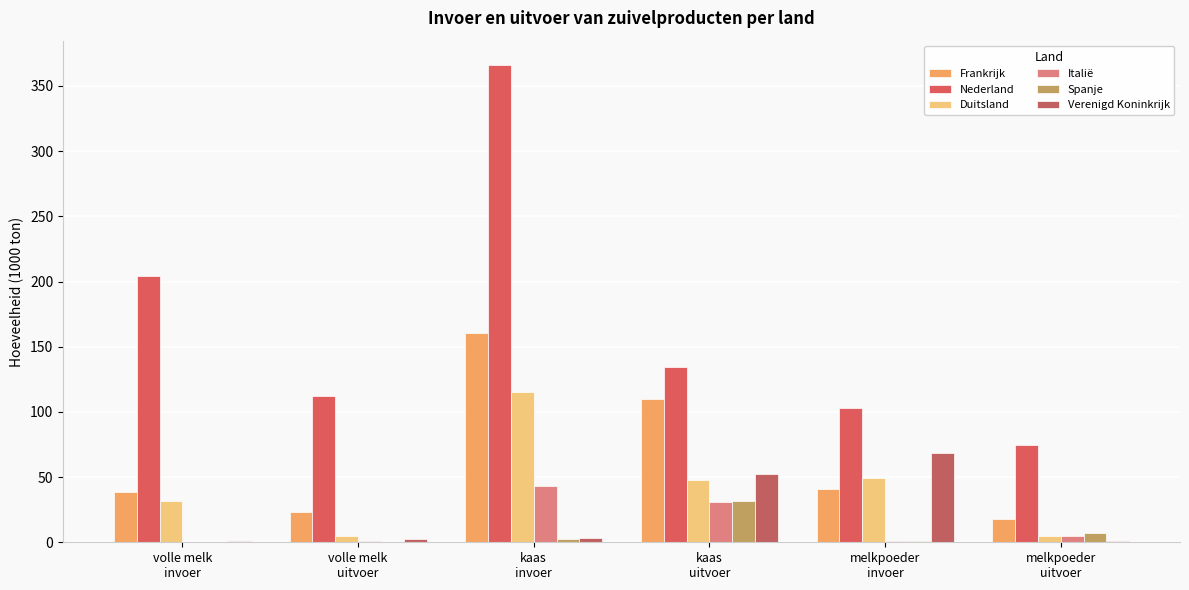

List the series in order of their peak value, lowest first.

Spanje, Italië, Verenigd Koninkrijk, Duitsland, Frankrijk, Nederland